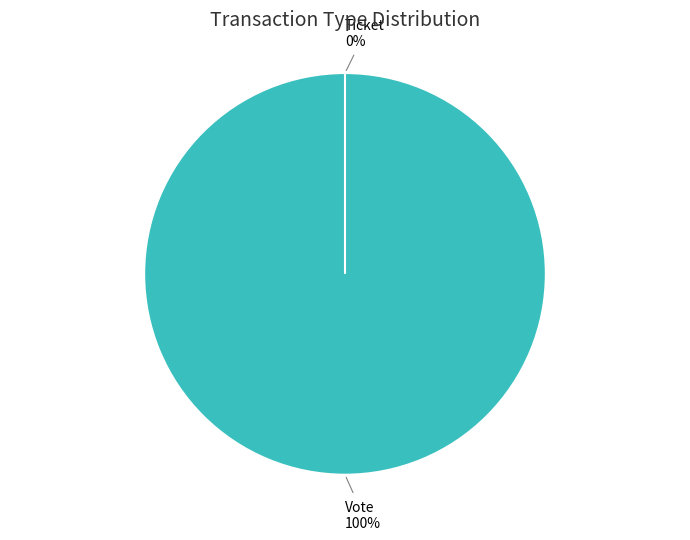

To the nearest percent, what portion does Vote represent?

100%